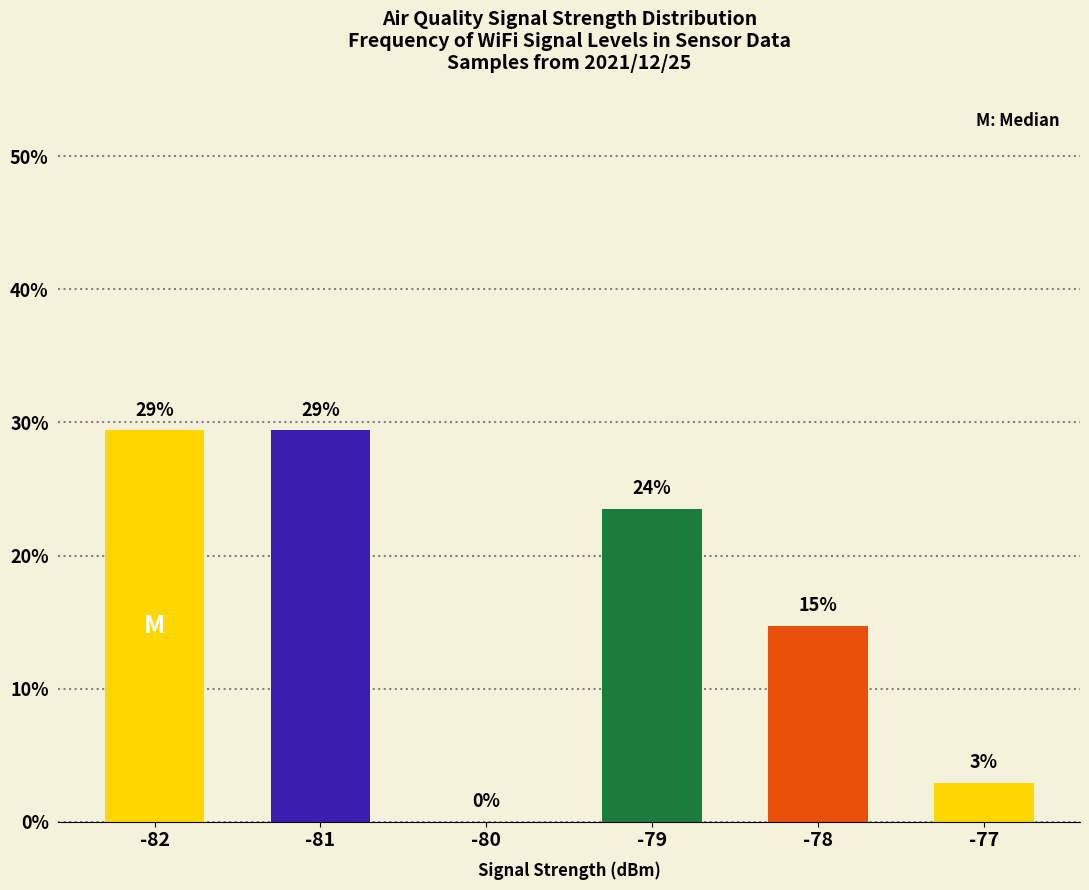

The chart shows a value of 5.7 at -79. True or false?

False